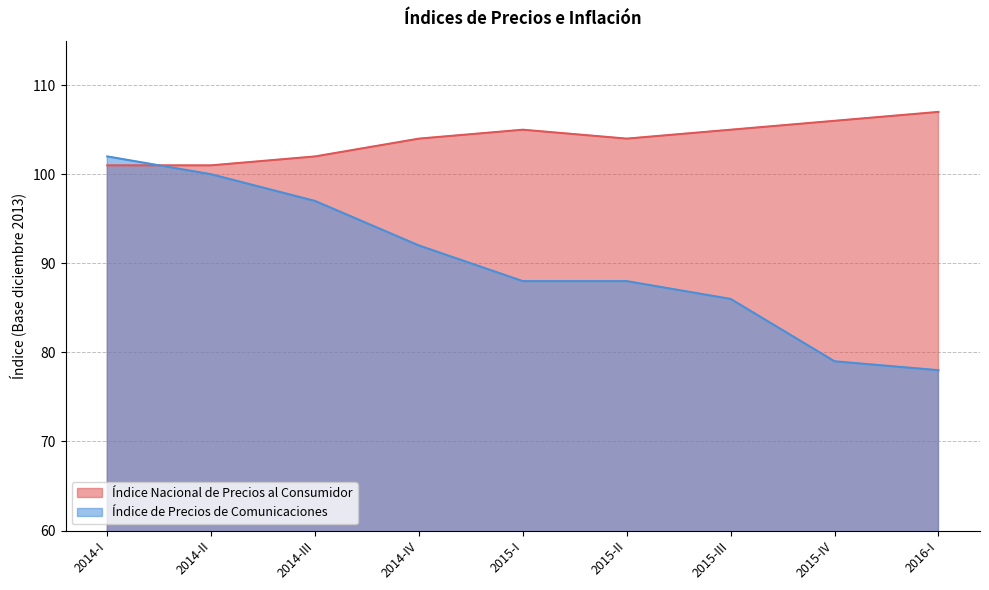

The value of Índice de Precios de Comunicaciones at 2015-IV is 79. True or false?

True